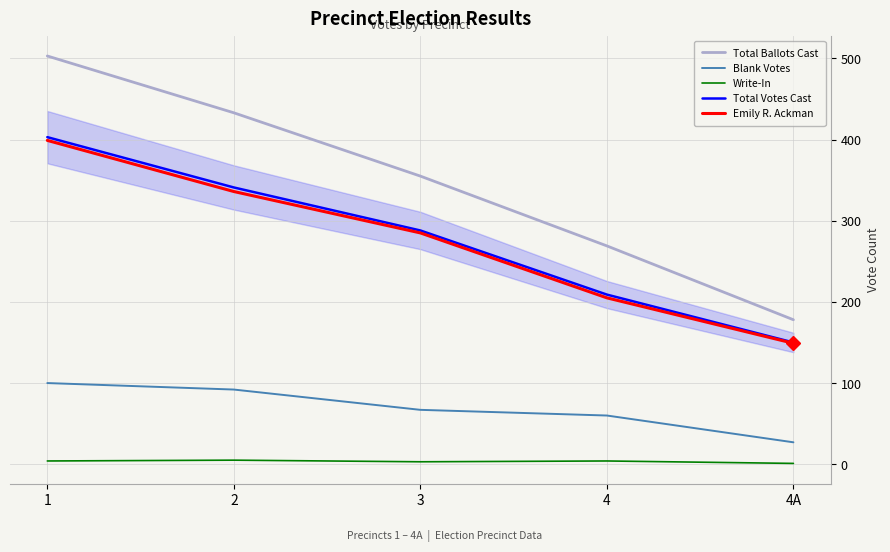

Which series has the widest spread of values?

Total Ballots Cast